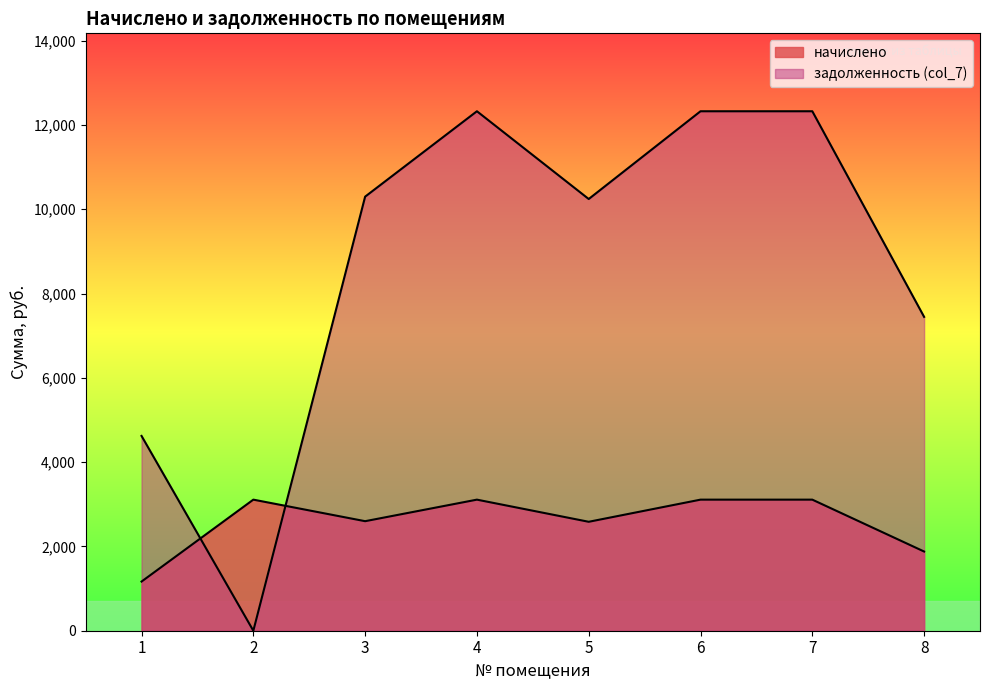

What is the value of the задолженность (col_7) point at the 6th from the left?

12326.4